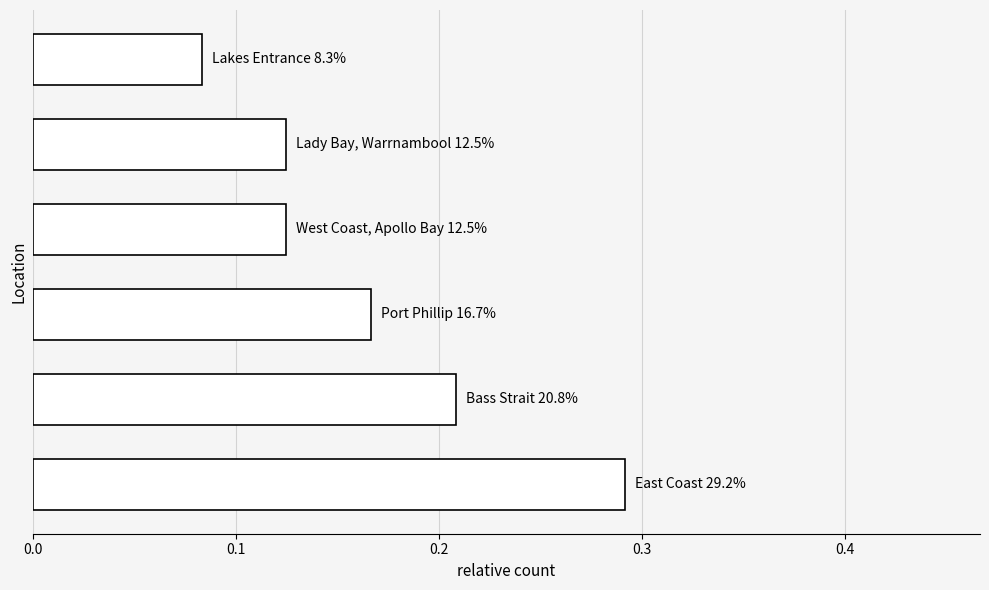

What is the sum of all values?

1.0